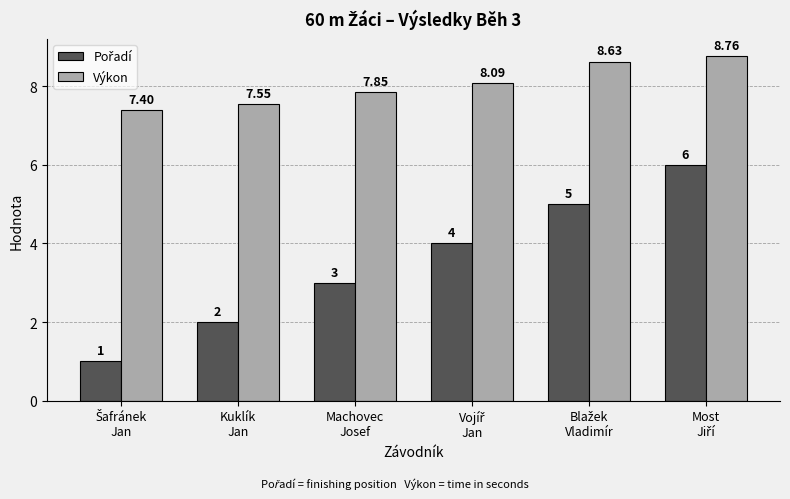

Which series has the largest total across all categories?

Výkon